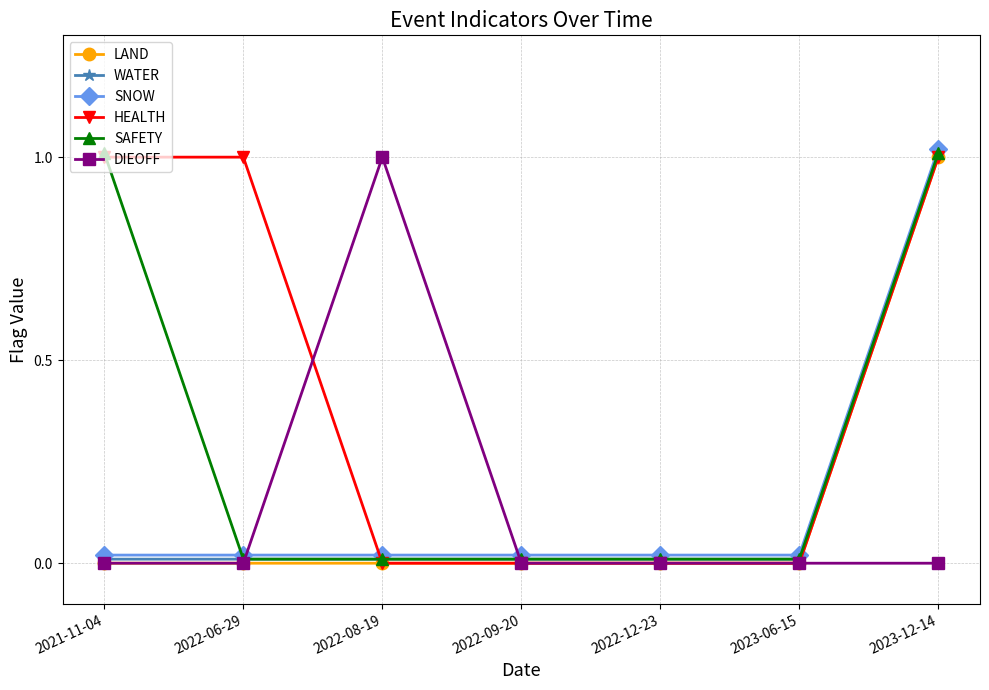

What is the label of the 3rd point from the right?

2022-12-23